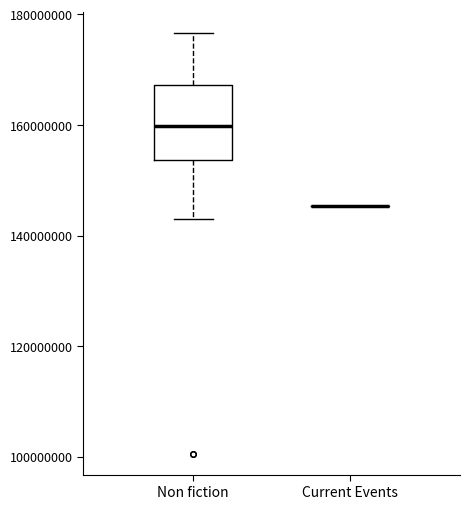

Reading left to right, read every box against the y-axis: the position of its median line, the range the box covers, and the ends of its whiskers. The values are not printed on the chart, so give them approximately, as read against the axis.

Non fiction: median 160000000, box 154000000 to 168000000, whiskers 142000000 to 176000000
Current Events: box collapsed to a line at 146000000, whiskers 146000000 to 146000000